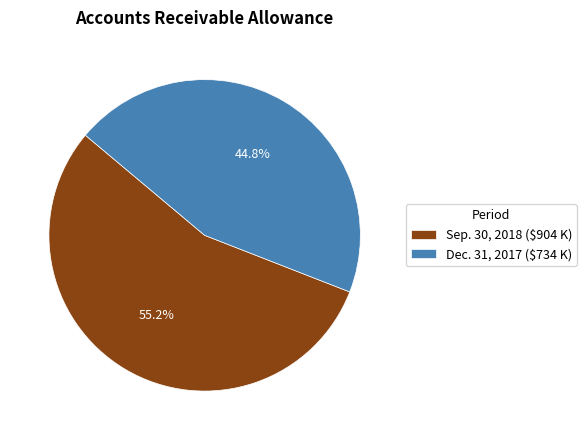

How many segments does this pie chart have?

2